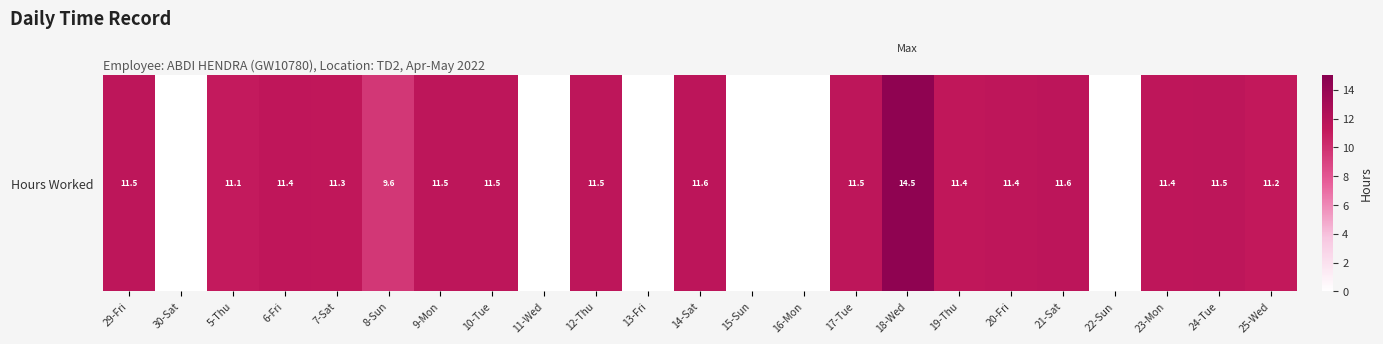

List the labels in order of value, largest first.

18-Wed, 14-Sat, 21-Sat, 29-Fri, 9-Mon, 10-Tue, 24-Tue, 12-Thu, 17-Tue, 20-Fri, 23-Mon, 6-Fri, 19-Thu, 7-Sat, 25-Wed, 5-Thu, 8-Sun, 30-Sat, 11-Wed, 13-Fri, 15-Sun, 16-Mon, 22-Sun